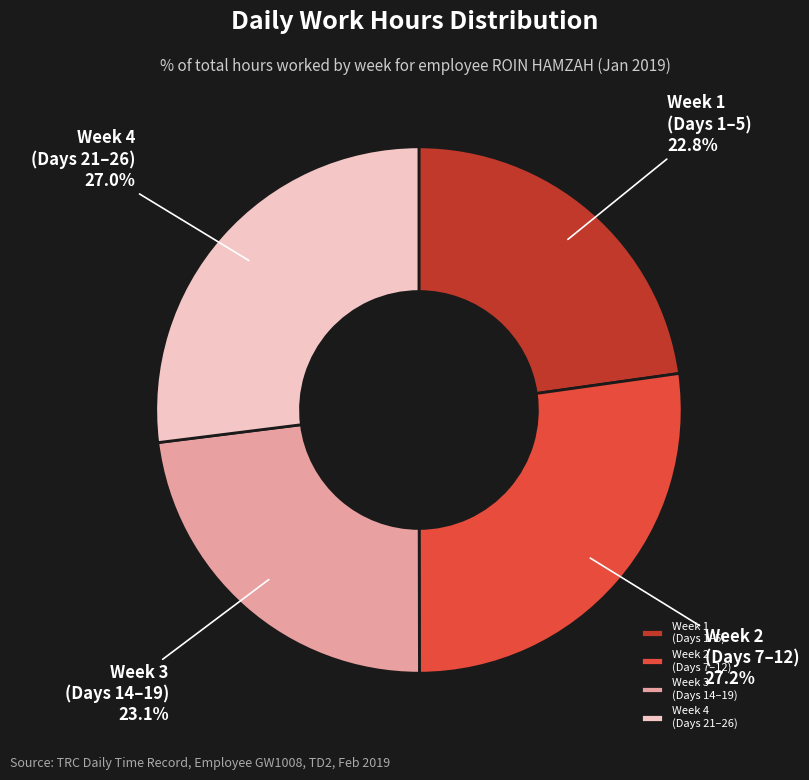

Combined, what portion of the pie is Week 2 (Days 7–12) and Week 1 (Days 1–5)?

50.0%